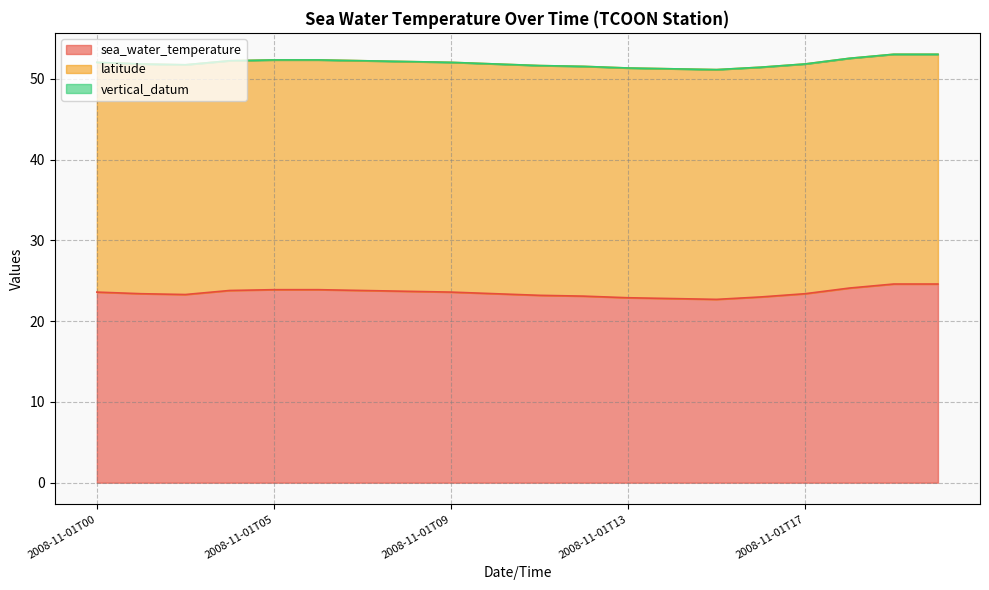

True or false: latitude and sea_water_temperature intersect in this chart.

False